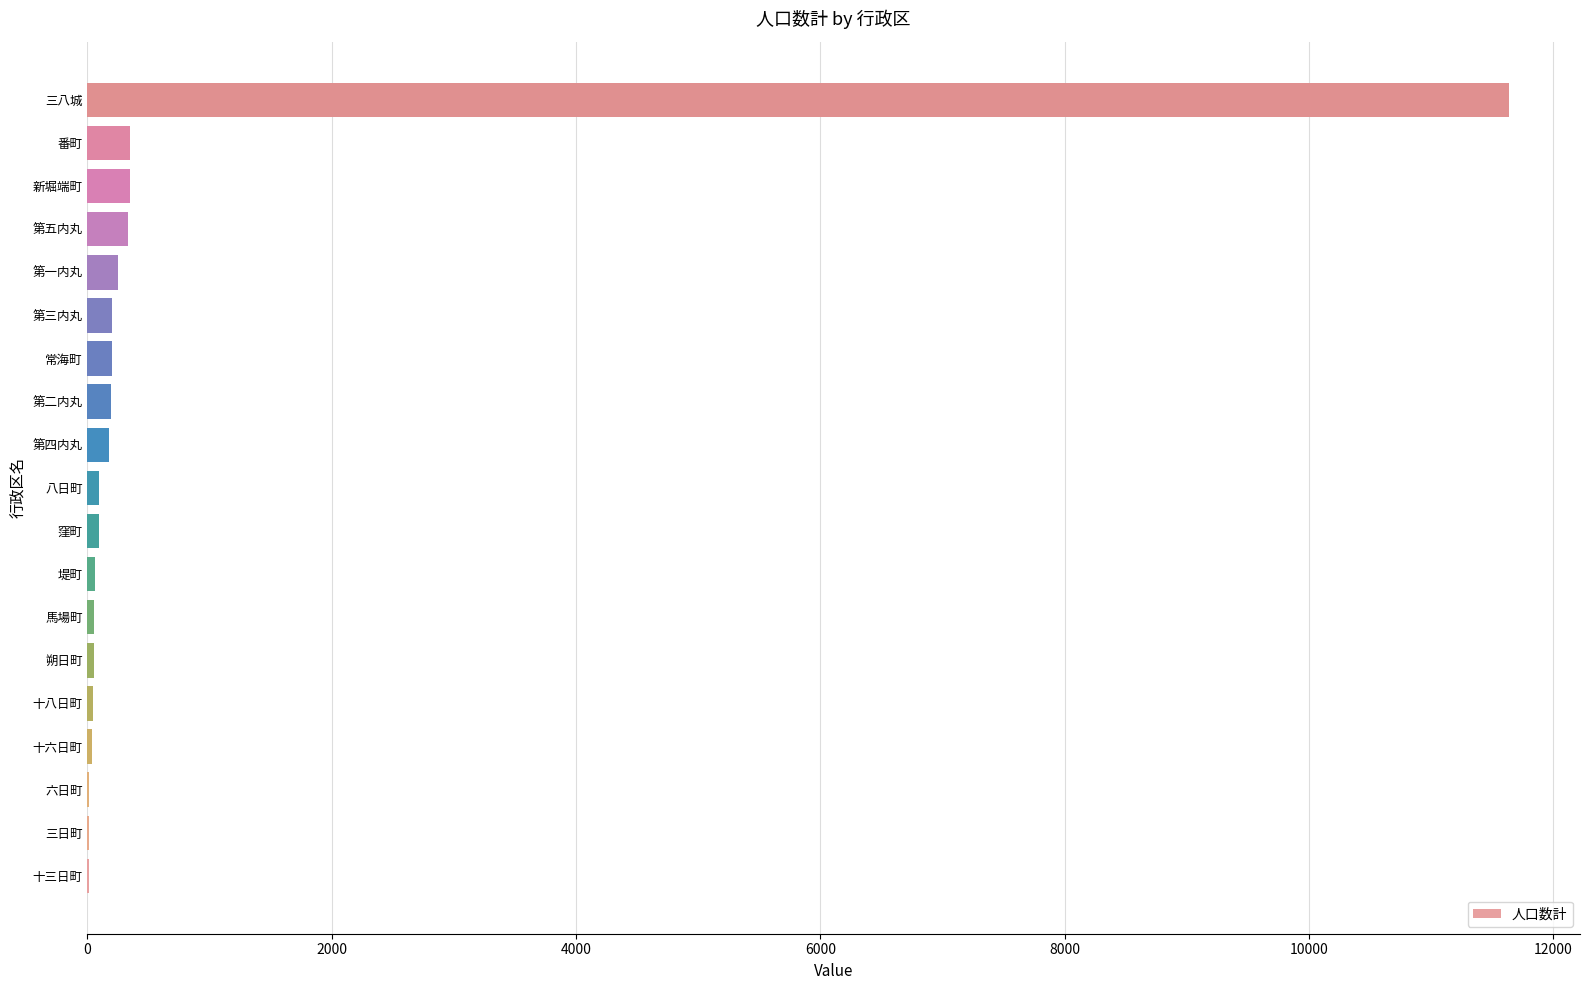

Which category has the highest value across all series?

三八城